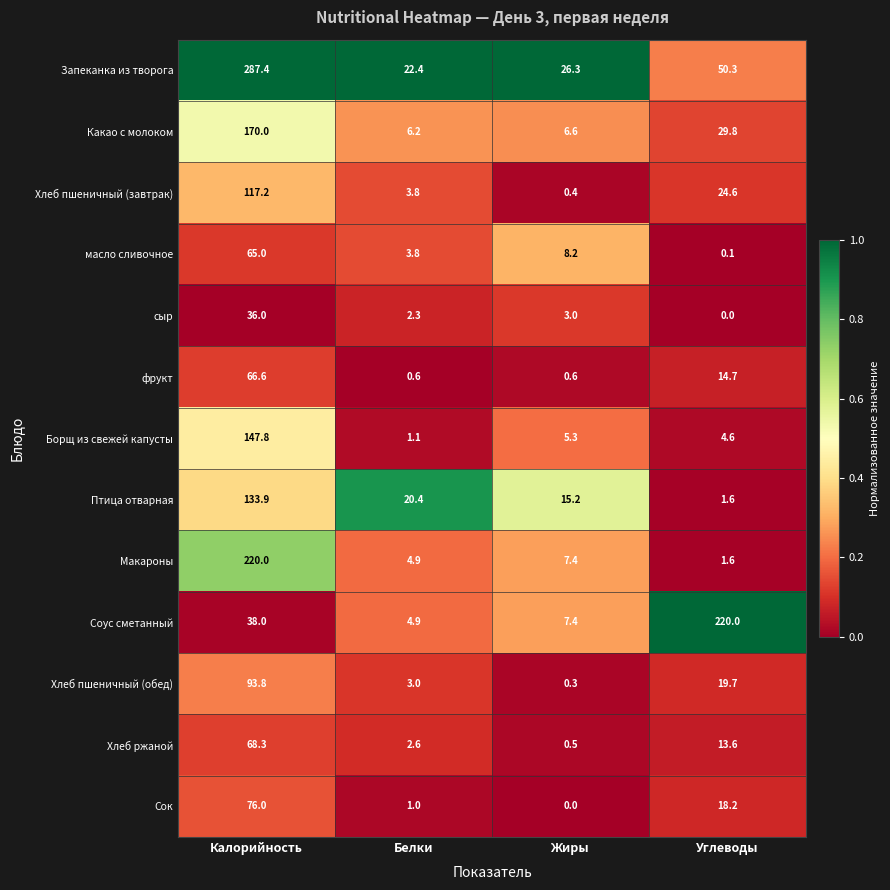

Between Белки and Углеводы, which series saw the biggest shift?

Соус сметанный